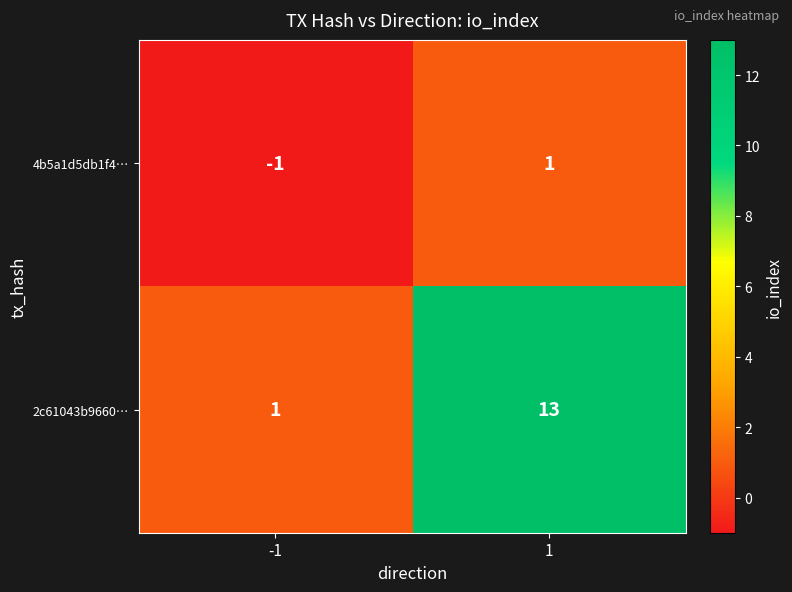

Which series has the largest range (max minus min)?

2c61043b9660…